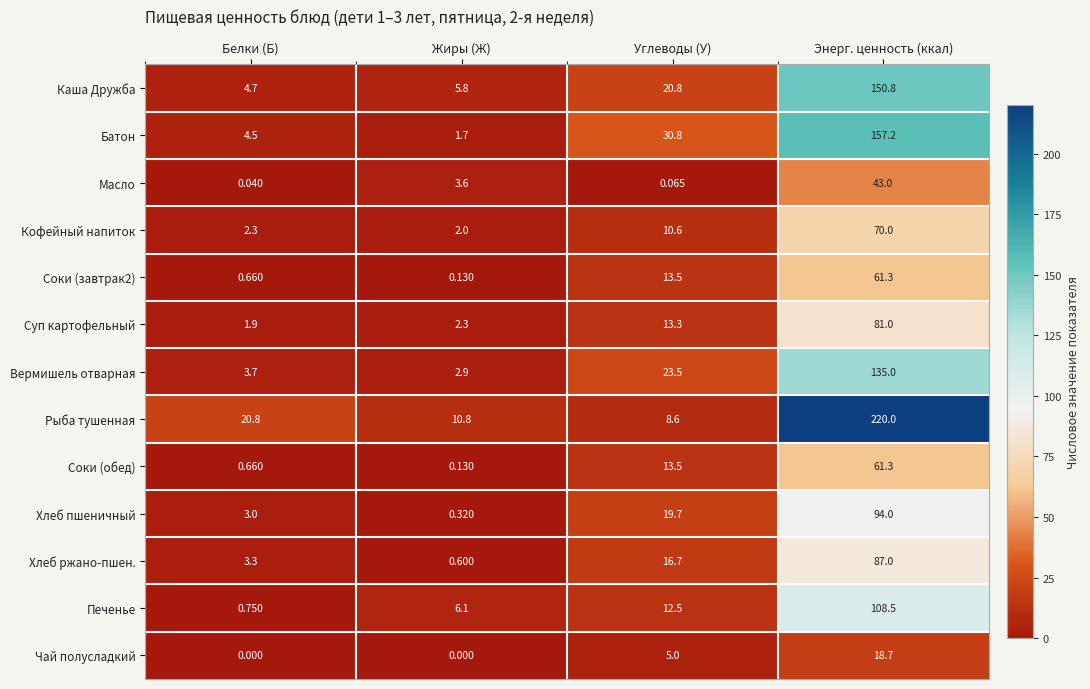

Which series has the largest total across all categories?

Рыба тушенная